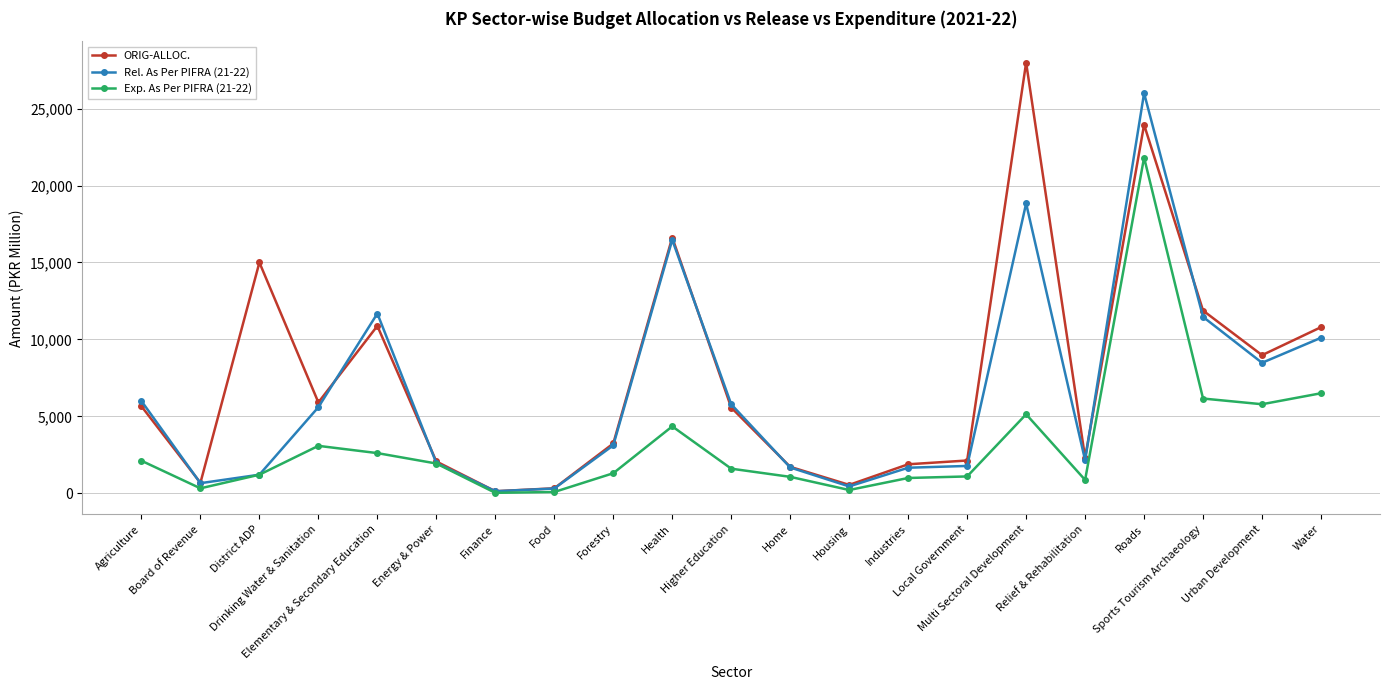

List the series in order of their peak value, highest first.

ORIG-ALLOC., Rel. As Per PIFRA (21-22), Exp. As Per PIFRA (21-22)